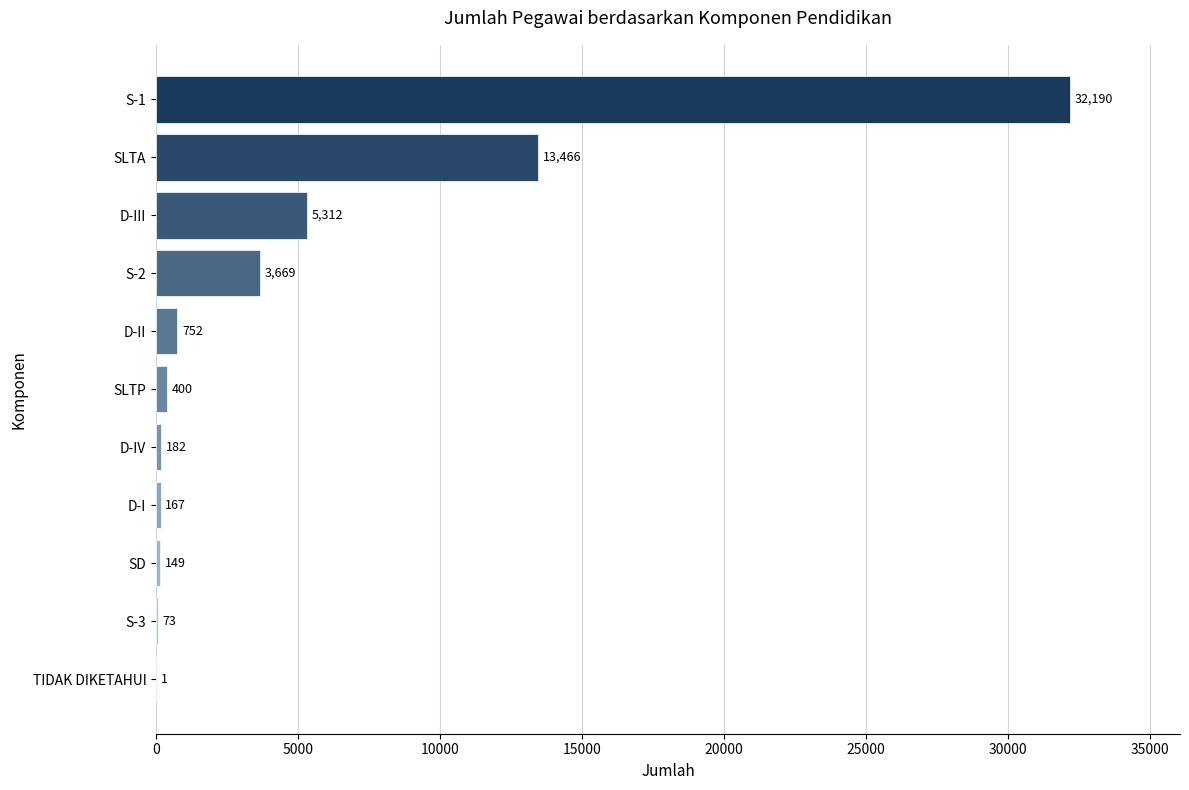

What is the maximum value shown in the chart?

32190